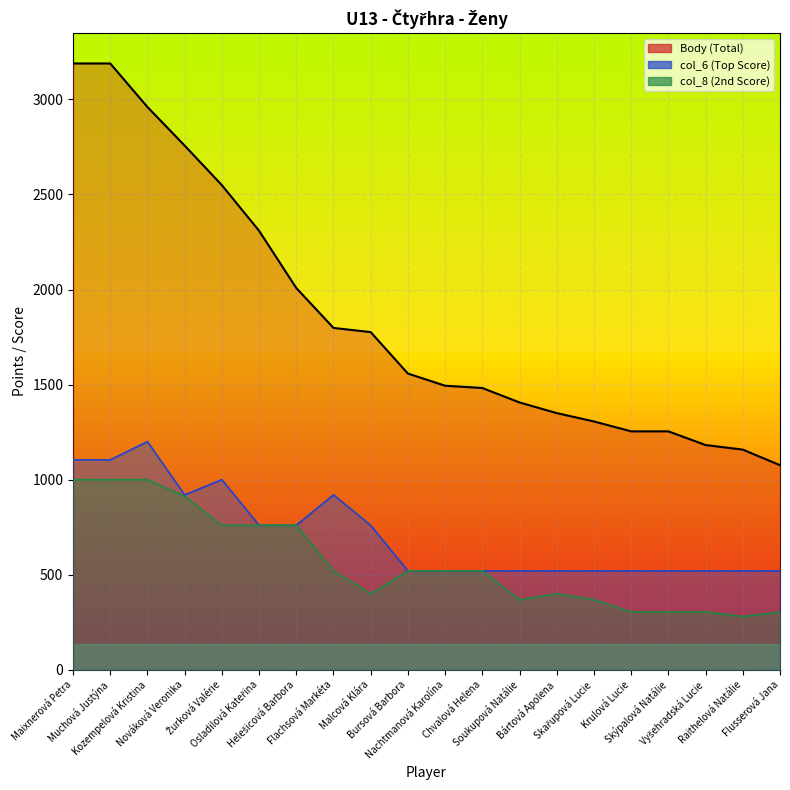

Which series has the largest total across all categories?

Body